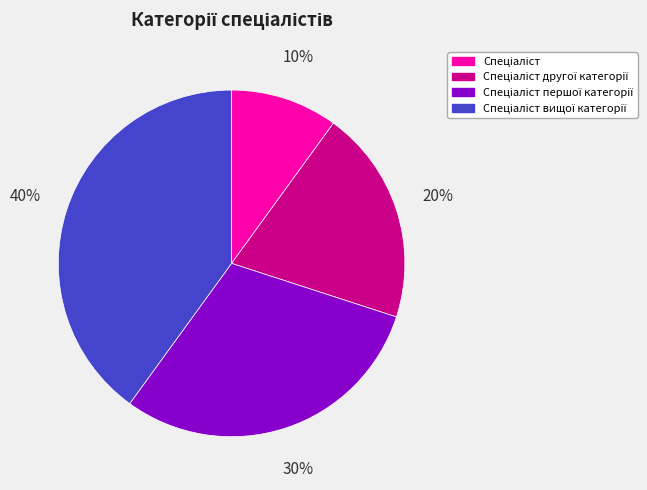

To the nearest percent, what is the average slice percentage?

25%